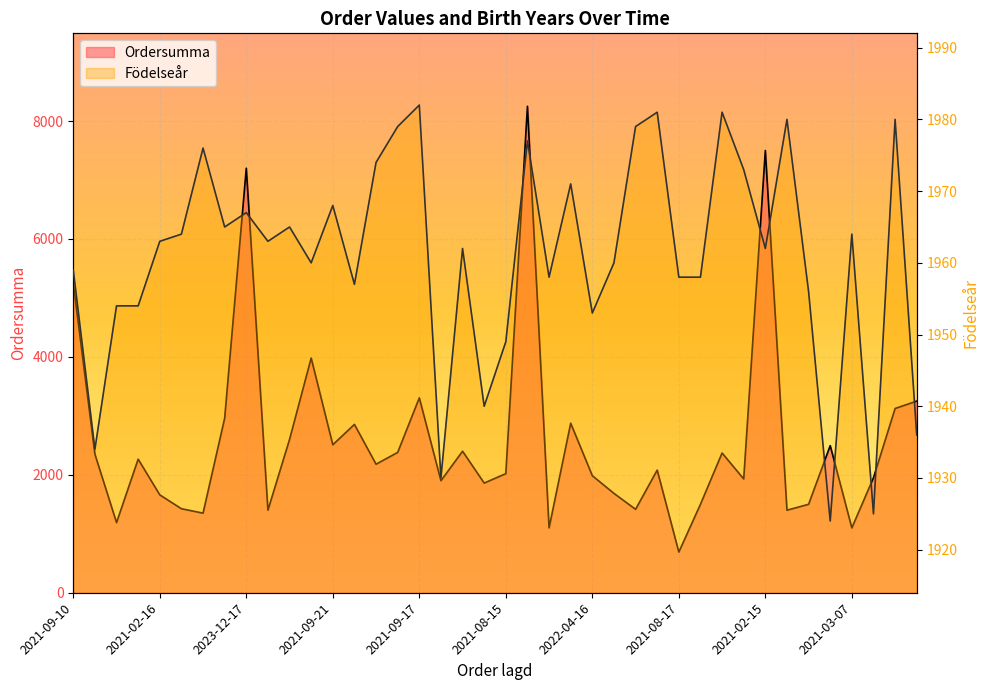

In Födelseår, how many points are lower than both neighbors (excluding endpoints)?

12